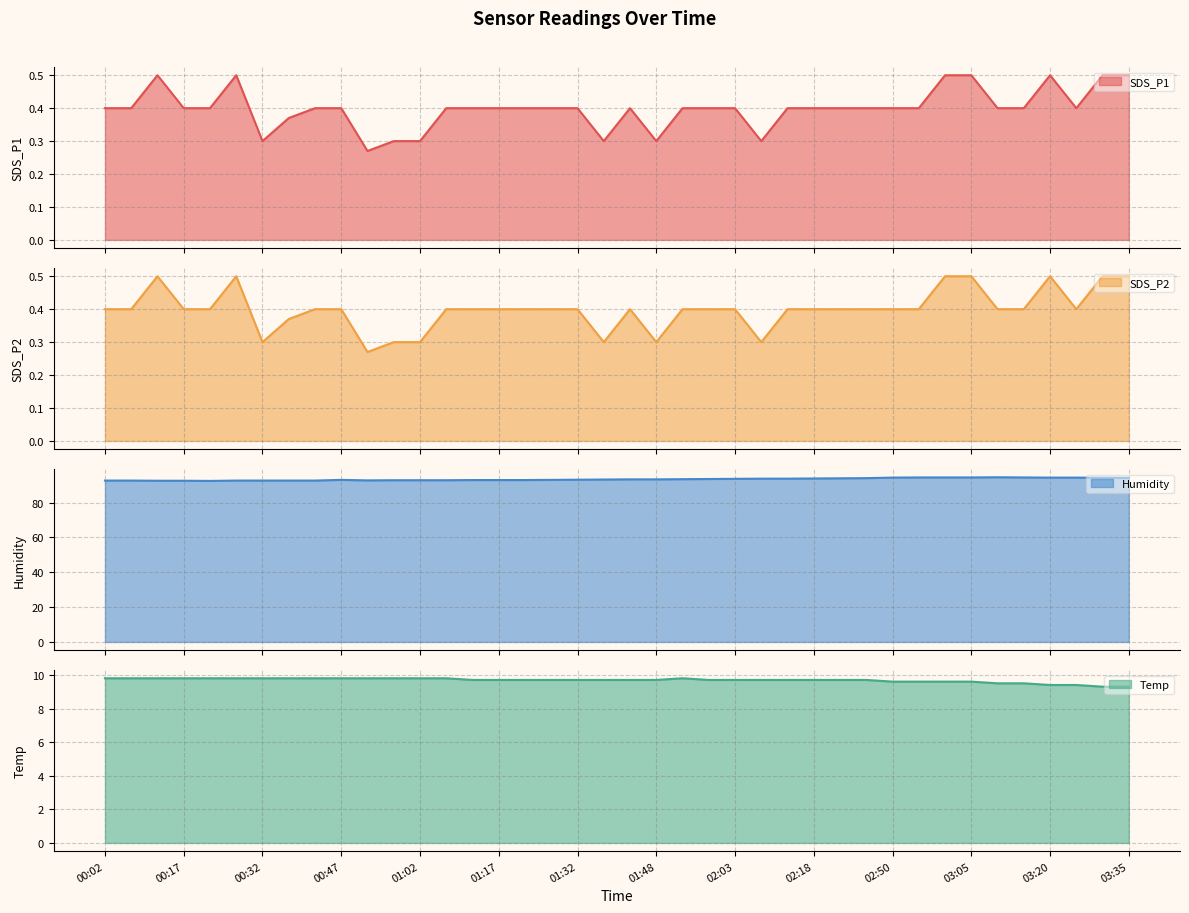

What is the difference between the maximum and second lowest values in the SDS_P1 series?

0.2